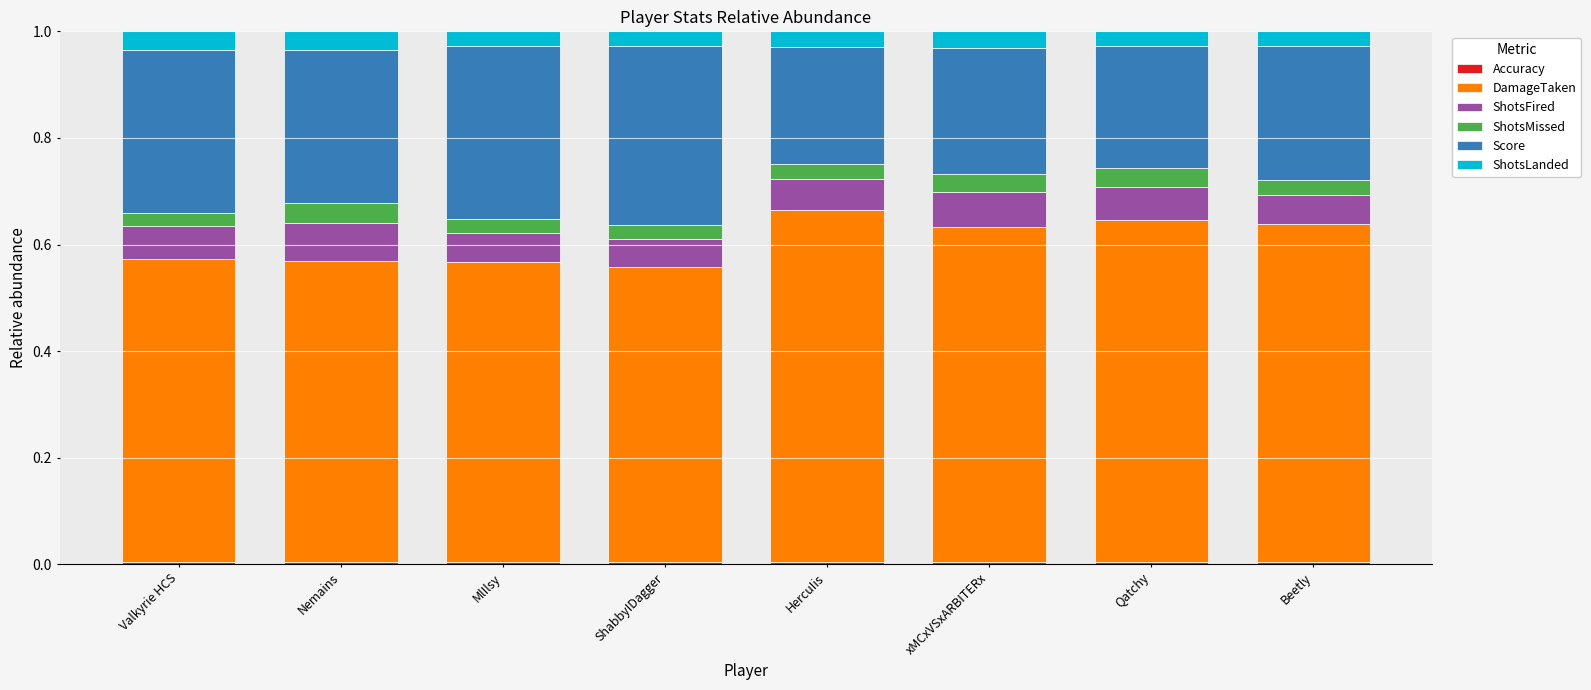

Does the chart contain any negative values?

No